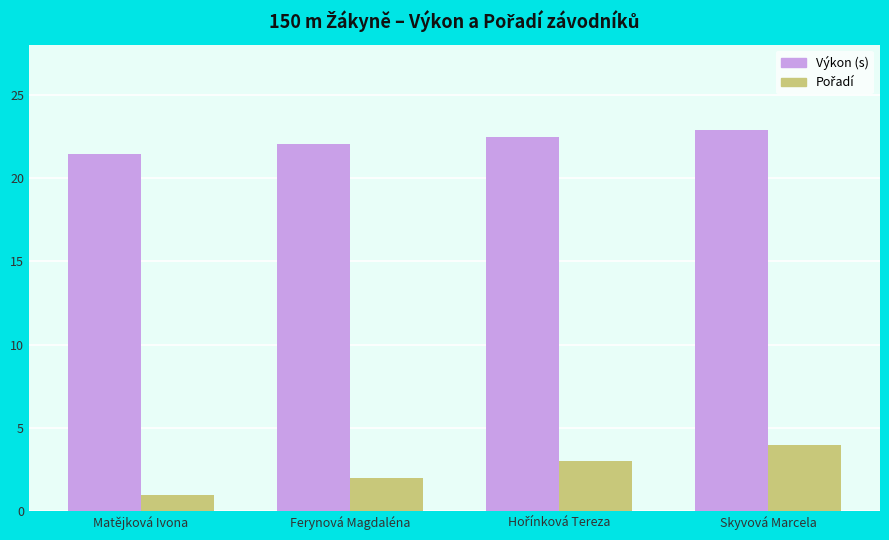

What is the difference between the highest and lowest values at Skyvová Marcela?

18.9